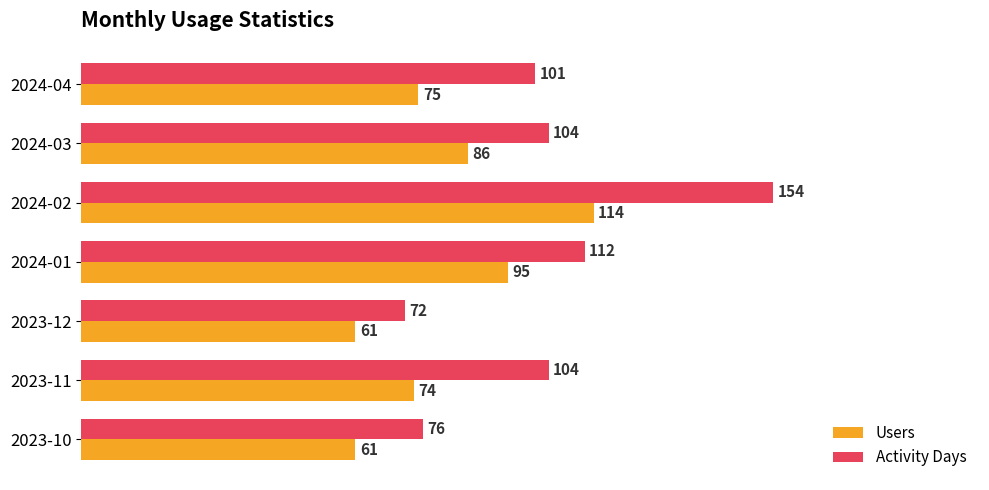

The value of Activity Days at 2024-03 is 175. True or false?

False